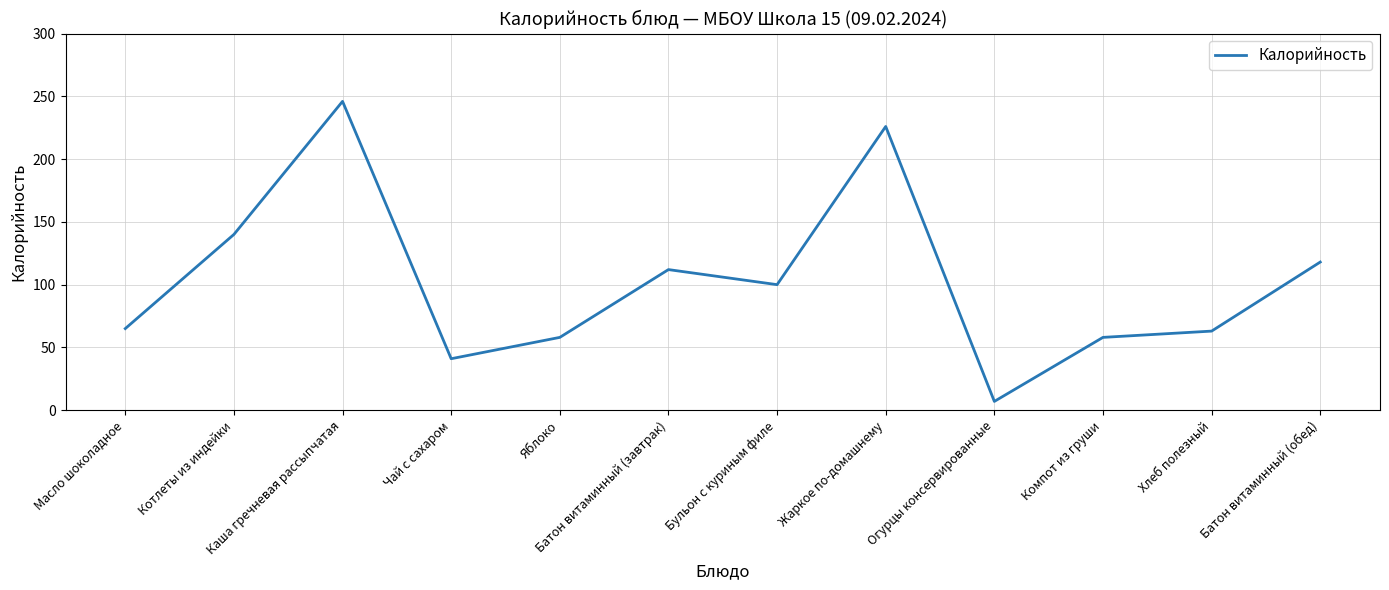

At which category does the chart reach its minimum across all series?

Огурцы консервированные